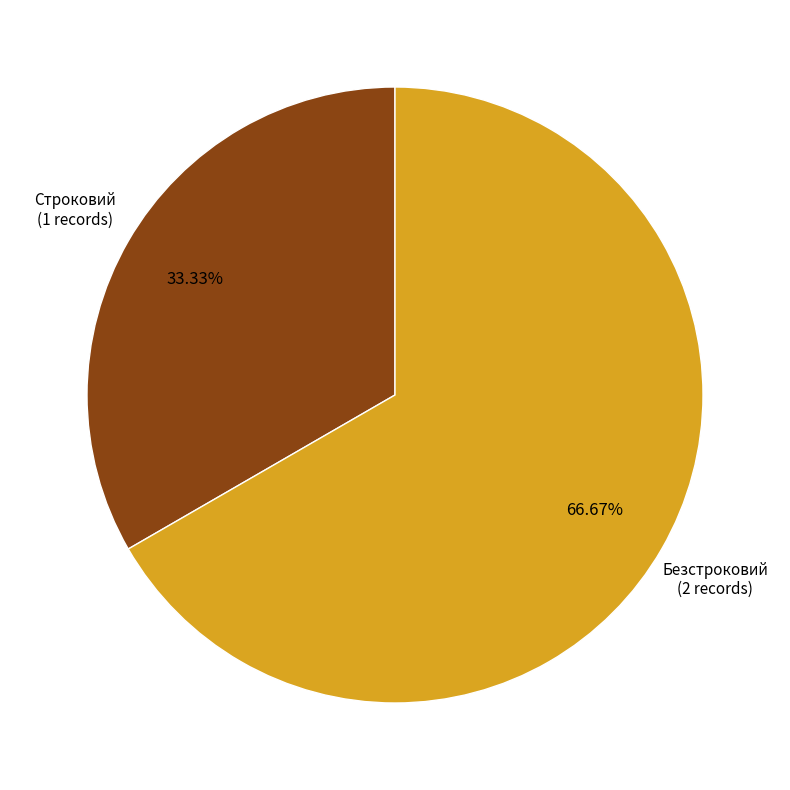

Does any single category account for the majority?

Yes